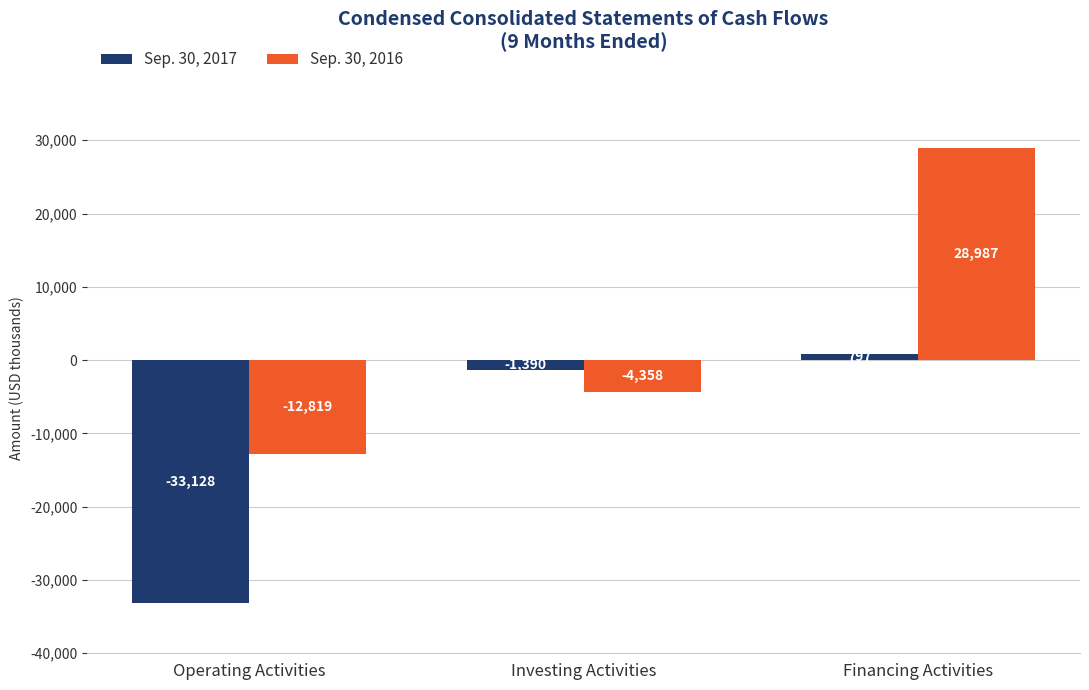

Between Operating Activities and Financing Activities, which series saw the biggest shift?

Sep. 30, 2016